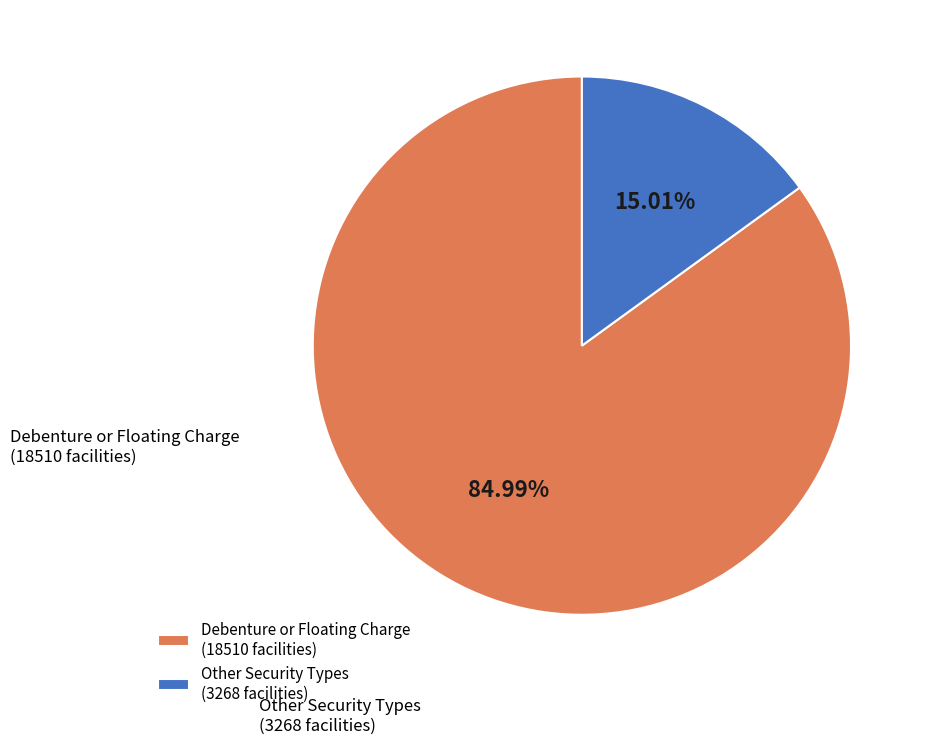

Which slice represents more than half of the pie?

Debenture or Floating Charge (18510 facilities)